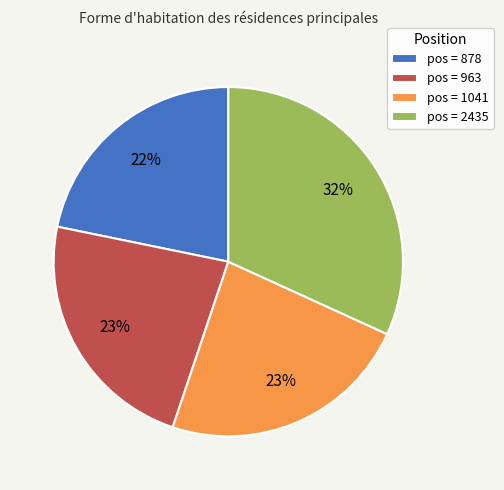

Count the number of slices in the pie.

4